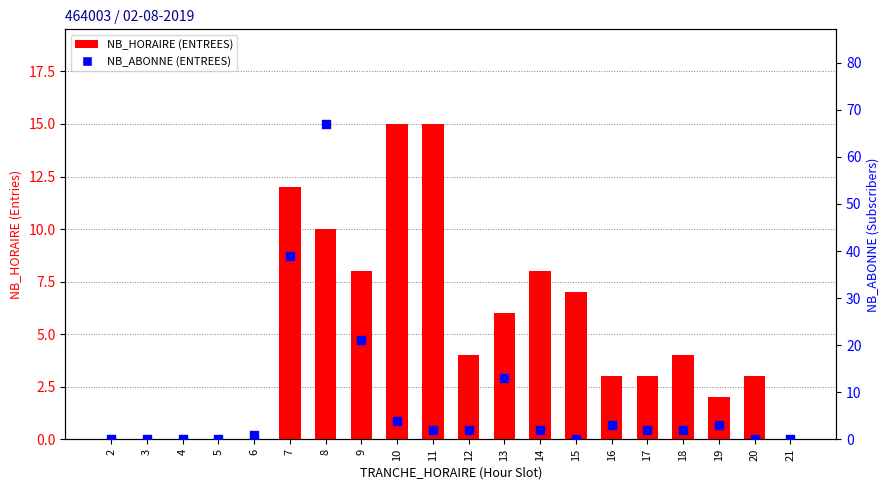

What are all the series names shown in the legend?

NB_HORAIRE (ENTREES), NB_ABONNE (ENTREES)